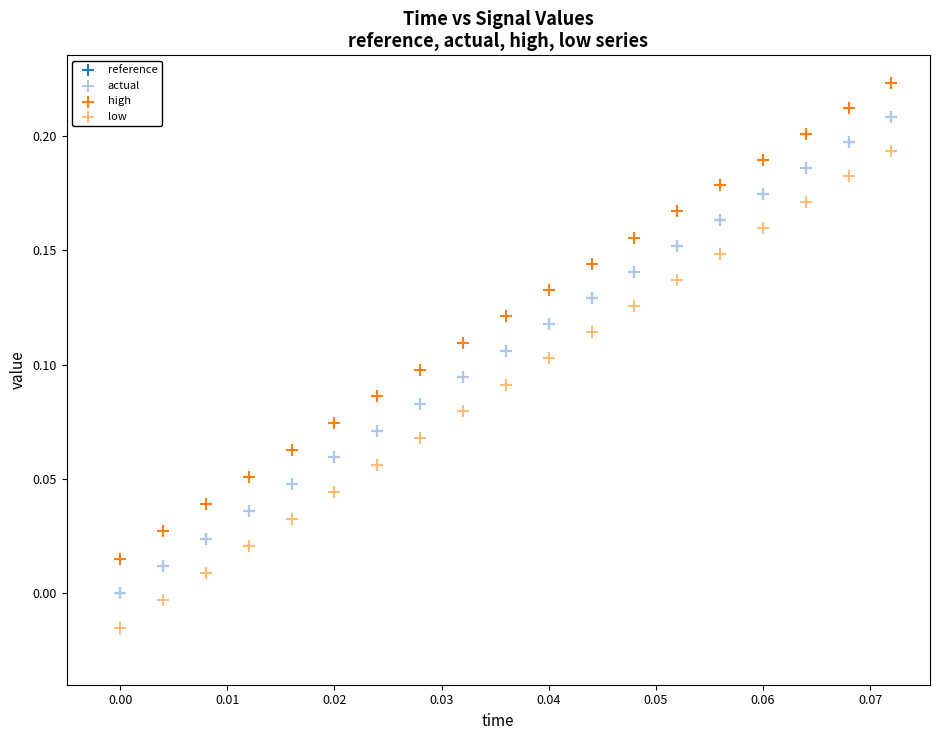

What are all the series names shown in the legend?

reference, actual, high, low